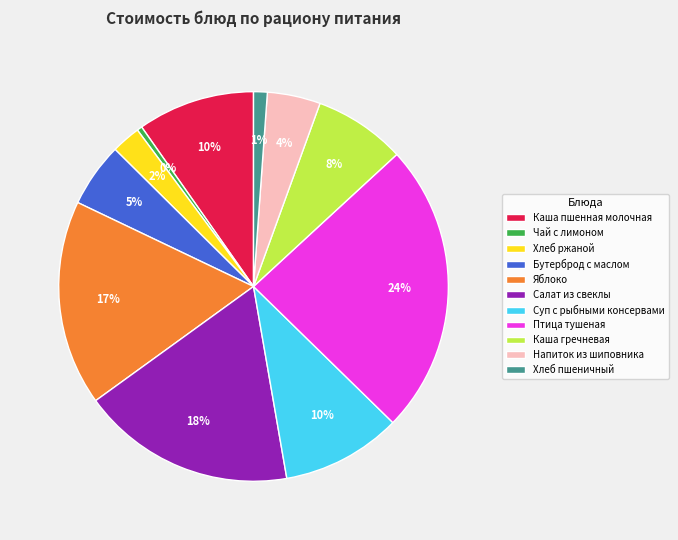

To the nearest percent, what is the difference between the Хлеб пшеничный and Хлеб ржаной slice percentages?

1%